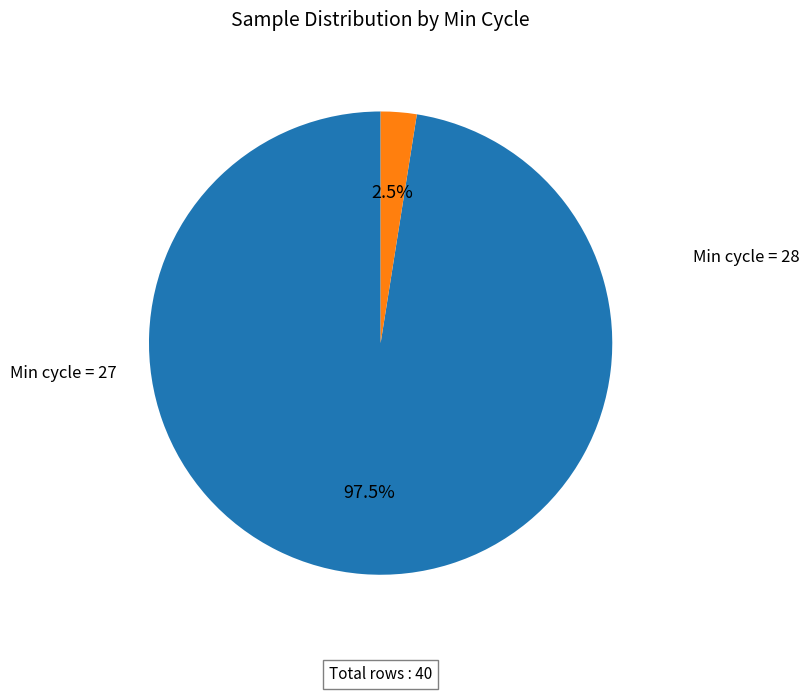

Is there a majority slice in this chart?

Yes